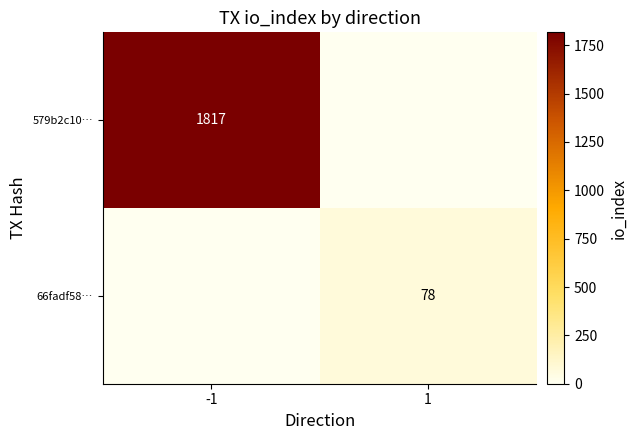

Is the value of 66fadf58… at 1 greater than the value of 579b2c10… at -1?

No